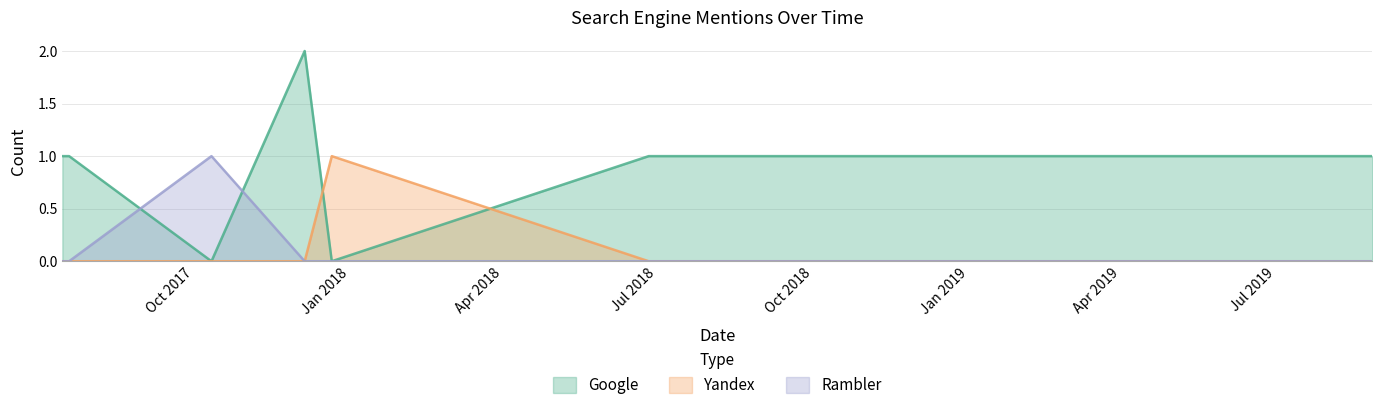

The value of Rambler at 2019-08-27 is 0. True or false?

True